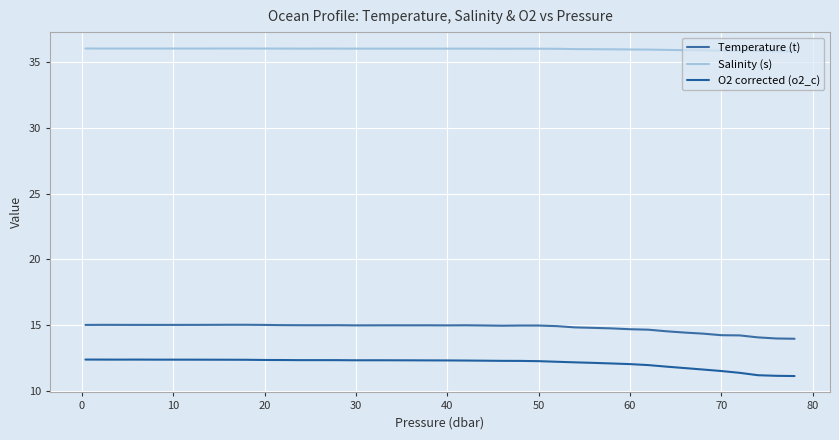

What is the smallest value displayed?

11.1